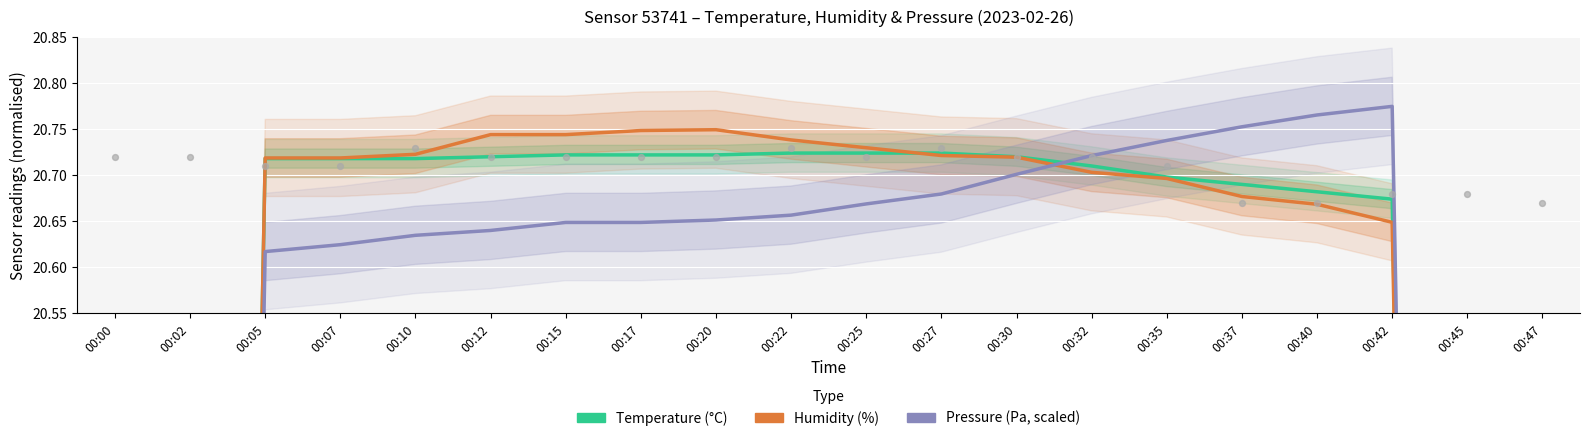

Which series contains the highest Y value?

Pressure (Pa, scaled)